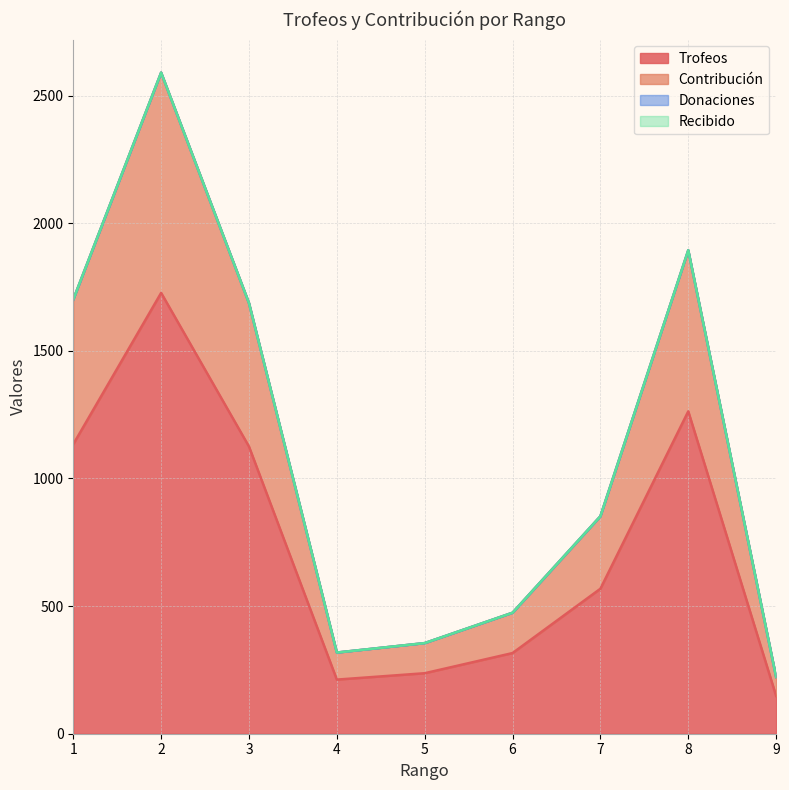

Does the chart display data point markers on the line(s)?

No